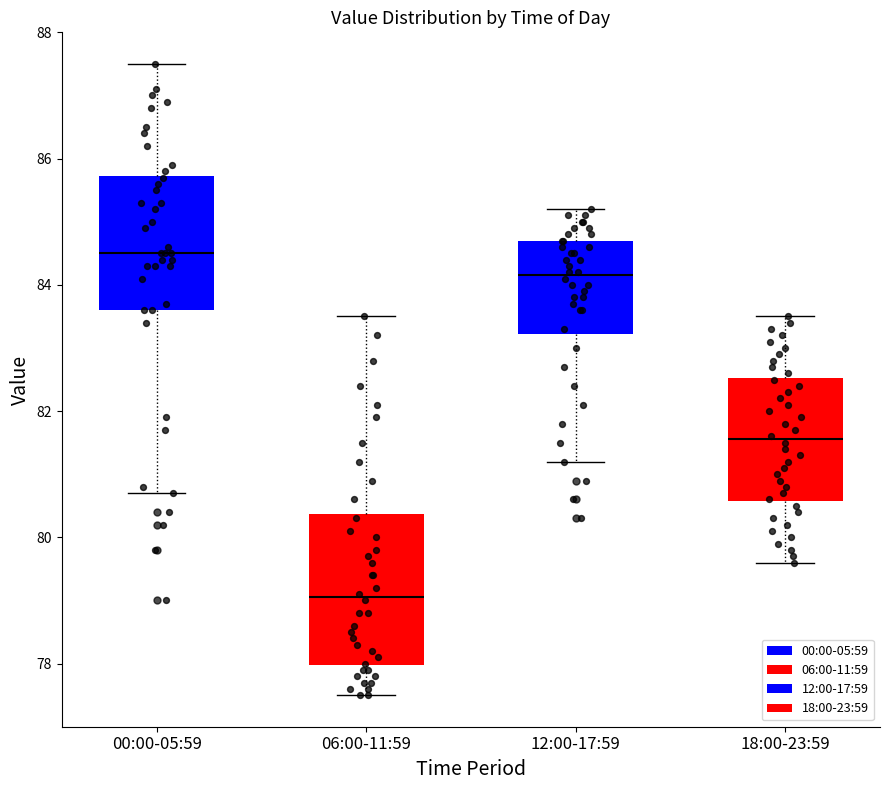

Reading left to right, transcribe this box plot: for each box, give where its median line is, the range the box spans, and where its two whiskers end, as read against the y-axis. The values are not printed on the chart, so give them approximately, as read against the axis.

00:00-05:59: median 84.6, box 83.6 to 85.8, whiskers 80.8 to 87.6
06:00-11:59: median 79.0, box 78.0 to 80.4, whiskers 77.6 to 83.6
12:00-17:59: median 84.2, box 83.2 to 84.8, whiskers 81.2 to 85.2
18:00-23:59: median 81.6, box 80.6 to 82.6, whiskers 79.6 to 83.6